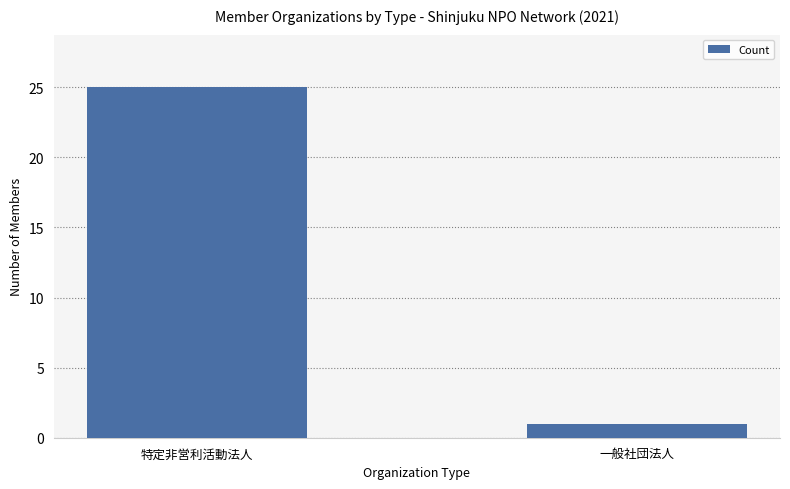

Is it true that the value at 特定非営利活動法人 is 35?

False